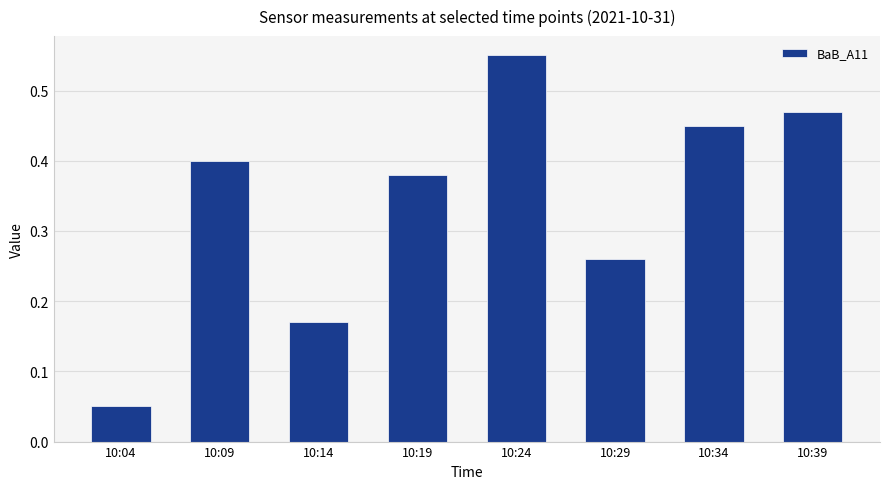

The chart shows a value of 0.8 at 10:24. True or false?

False